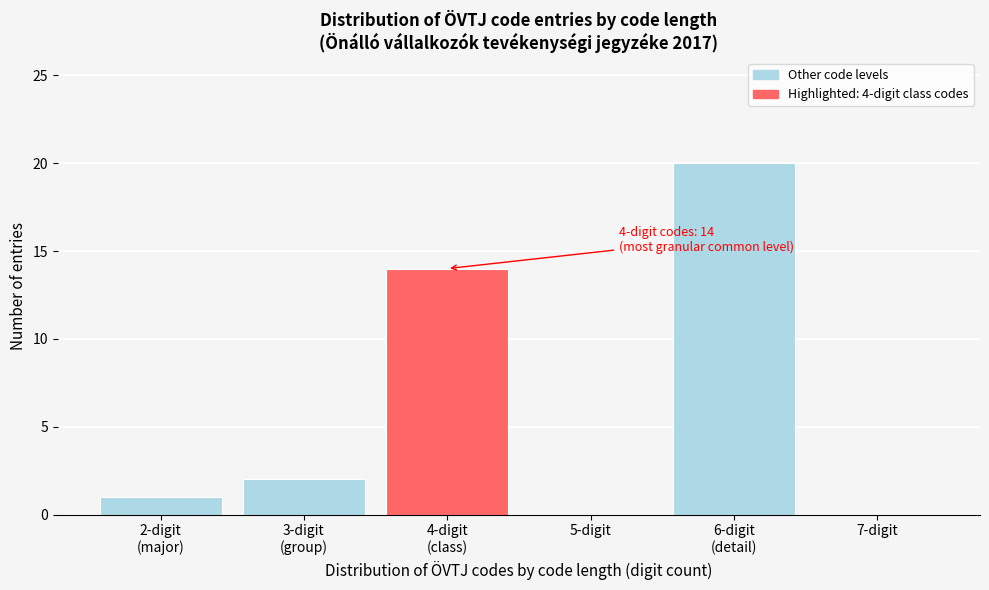

True or false: the data shows 9 at 7-digit.

False